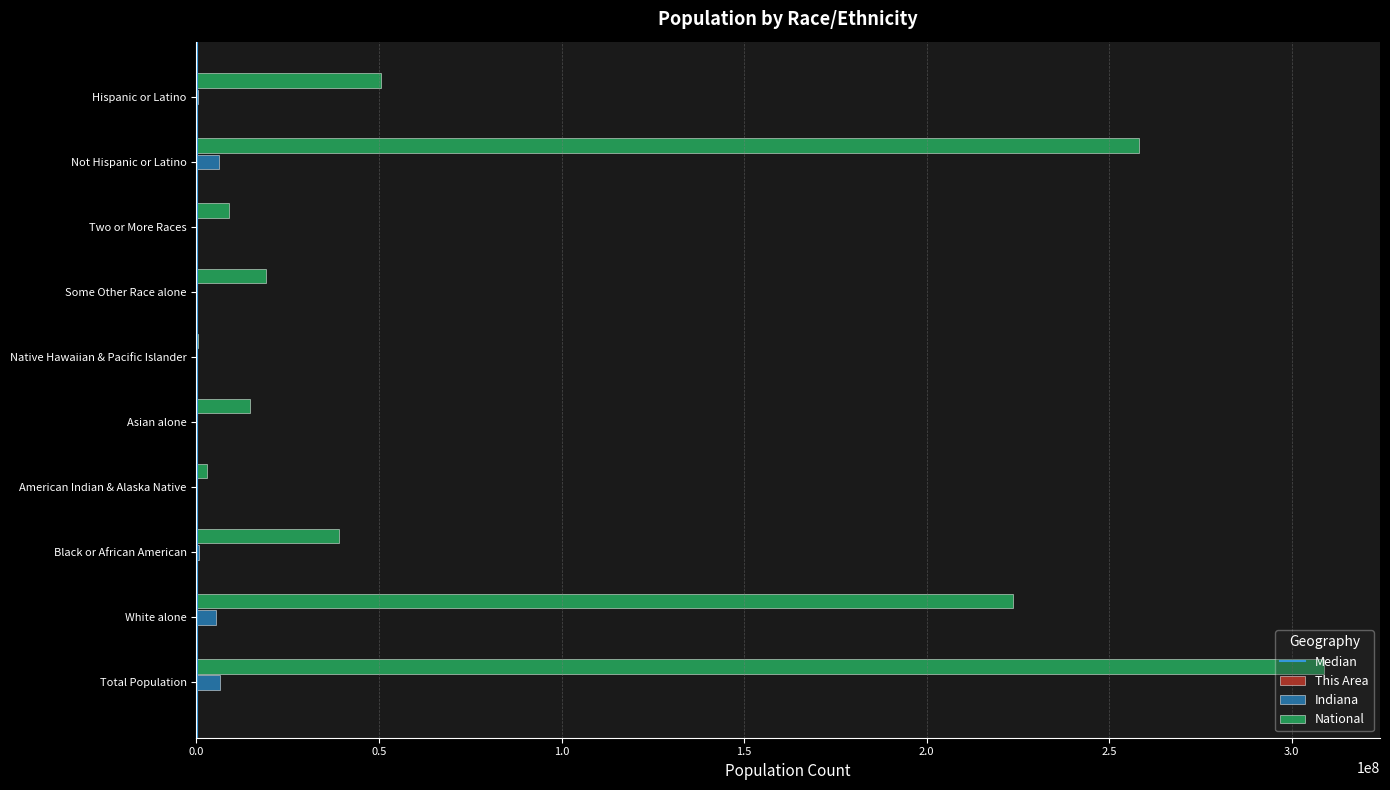

Between White alone and Black or African American, which series saw the biggest shift?

National